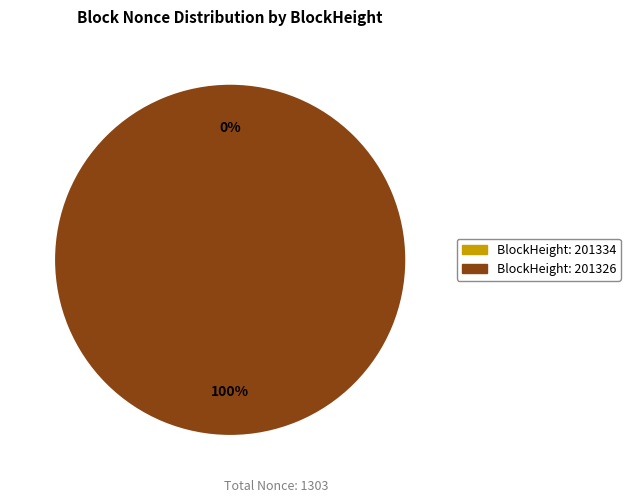

Which has a higher value, 201334 or 201326?

201326